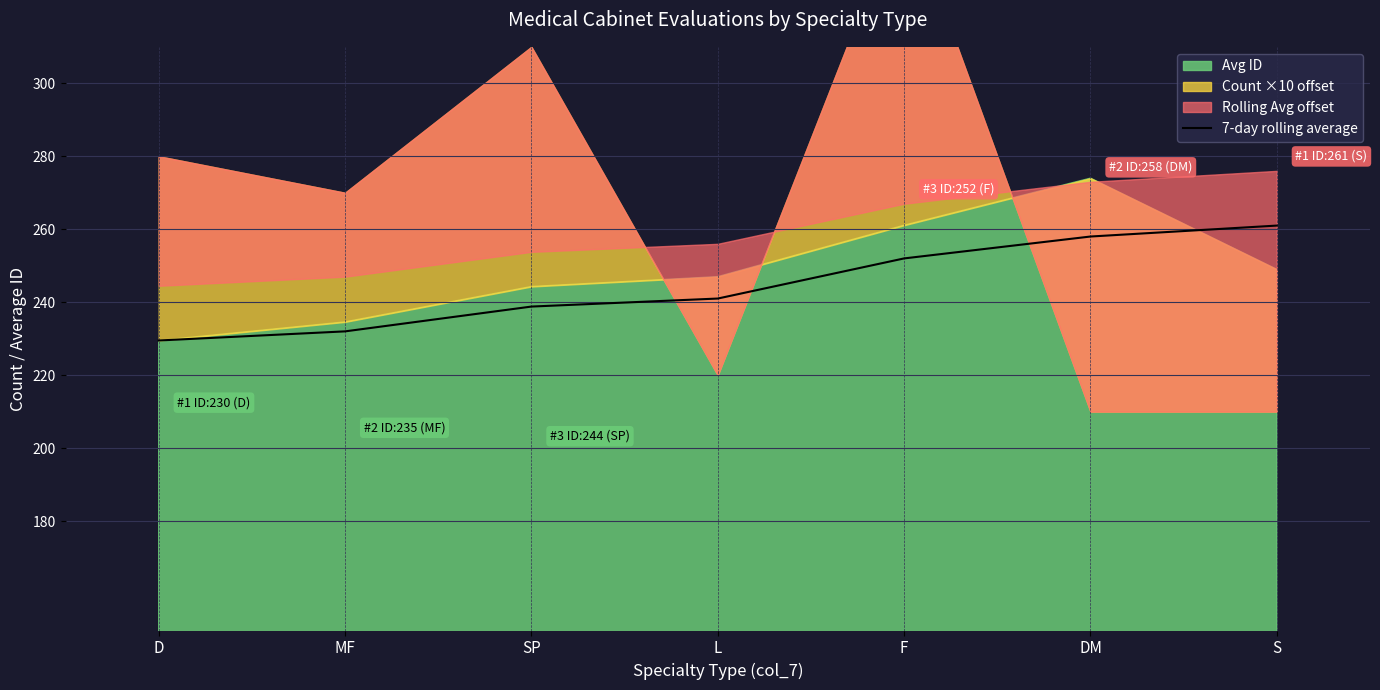

At which label does the data first exceed 241?

F